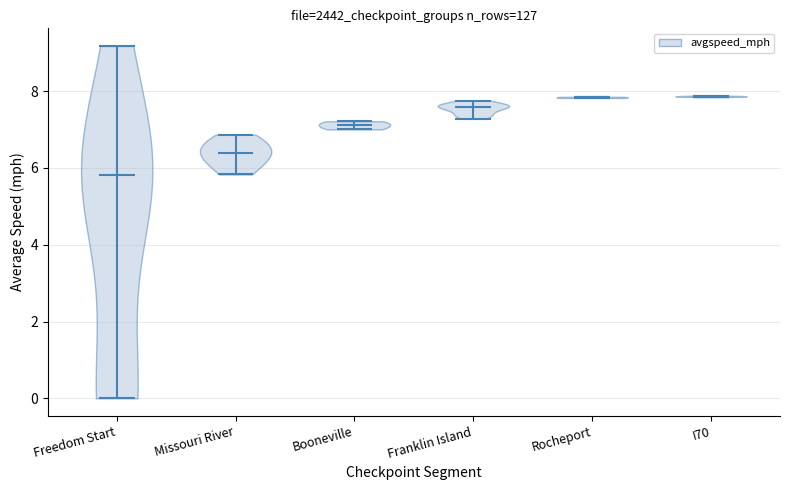

Where does the median line of the violin for Franklin Island sit on the y-axis? The values are not printed on the chart, so give them approximately, as read against the axis.

7.6